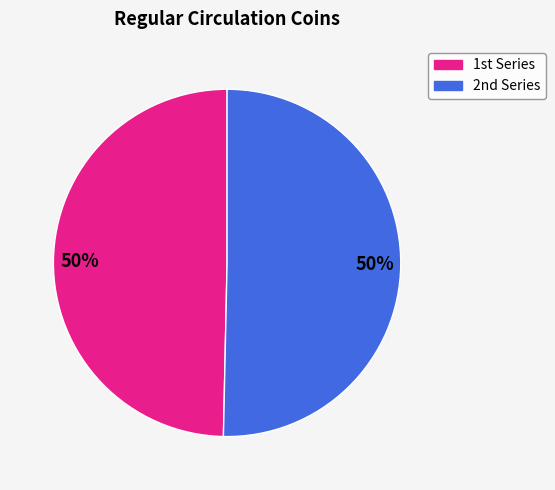

To the nearest percent, what is the average slice percentage?

50%